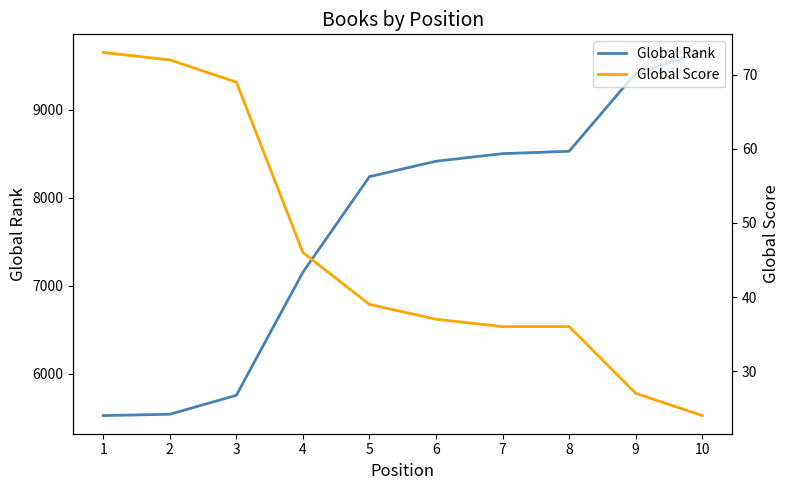

At which category is the sum across all series the highest?

10